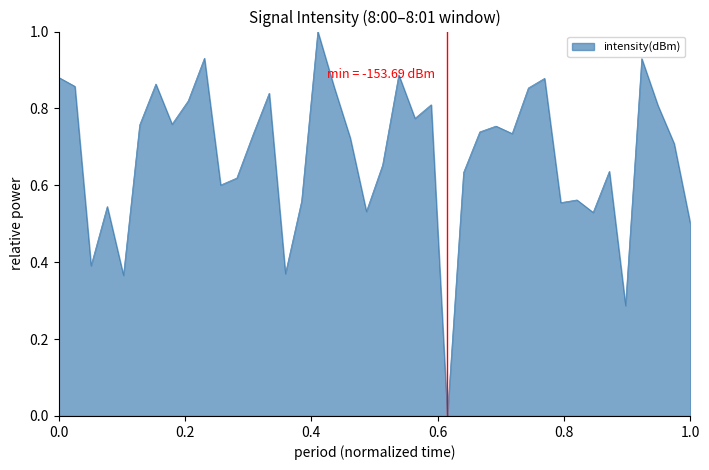

What is the maximum value shown in the chart?

1.0